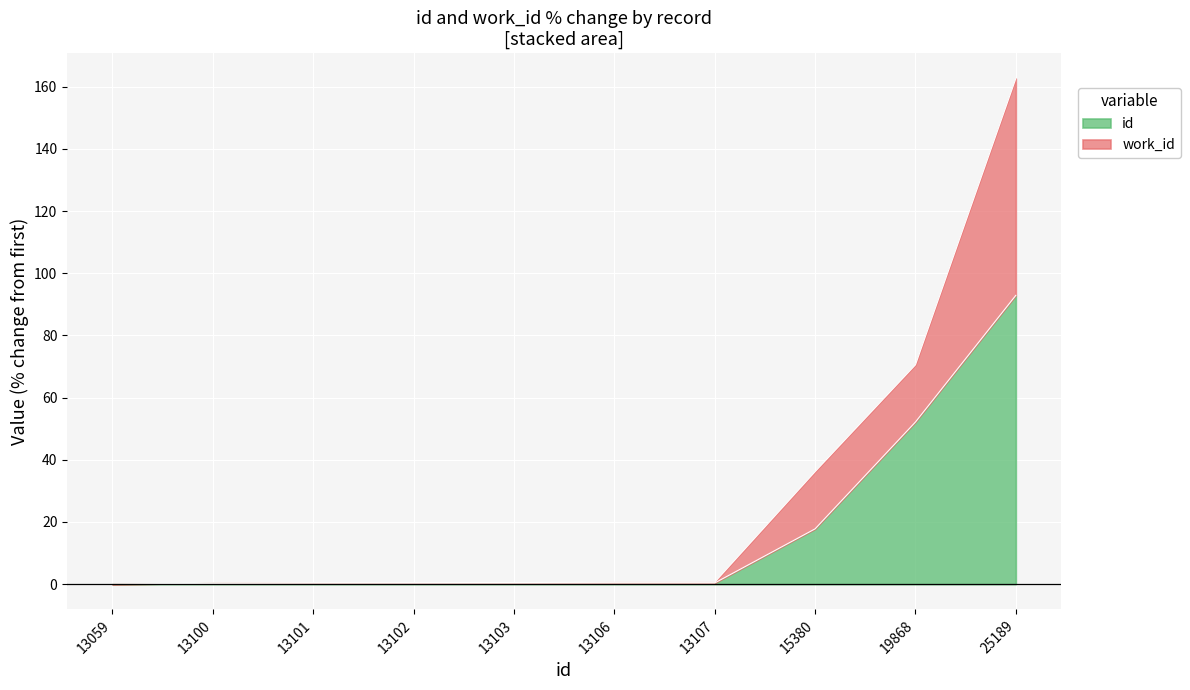

The work_id series shows 0.9 at 13106. True or false?

False